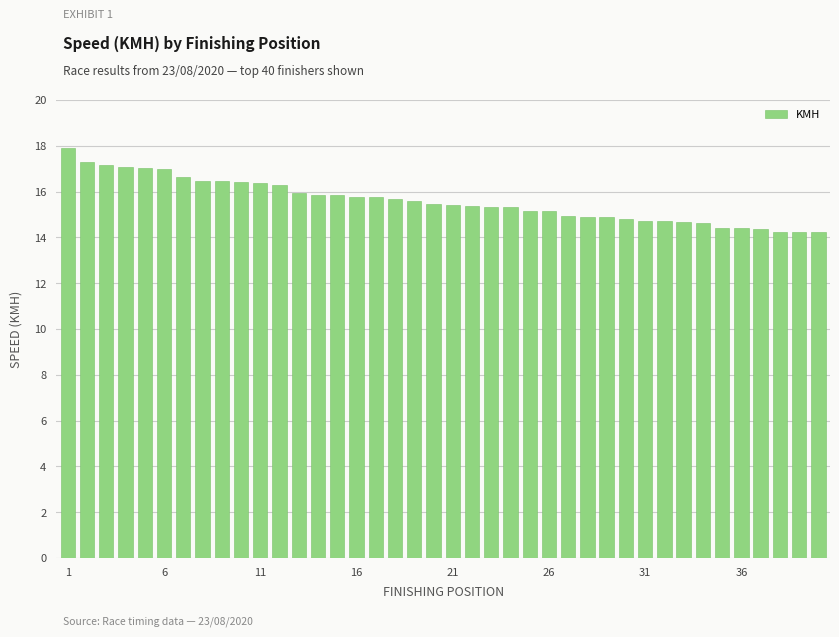

What is the sum of all values?

623.9